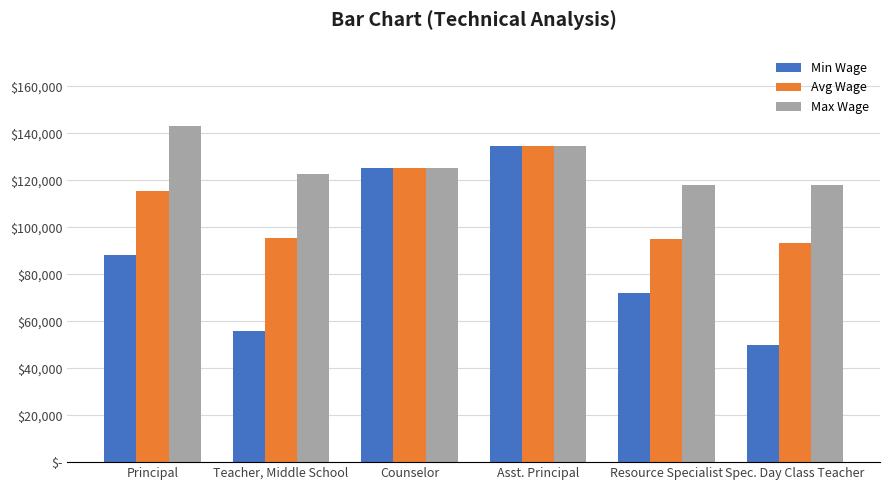

What is the sum of all Avg Wage values?

658772.2